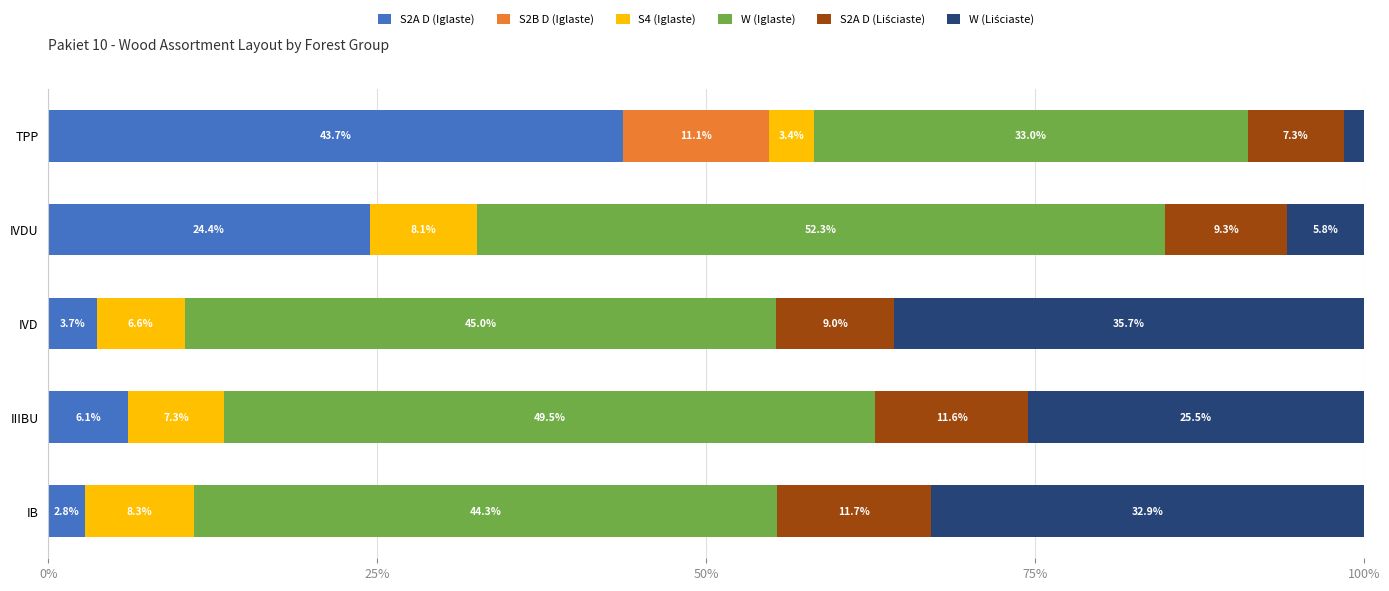

What is the sum of the S2A D (Iglaste) values at TPP and IVD?

47.4